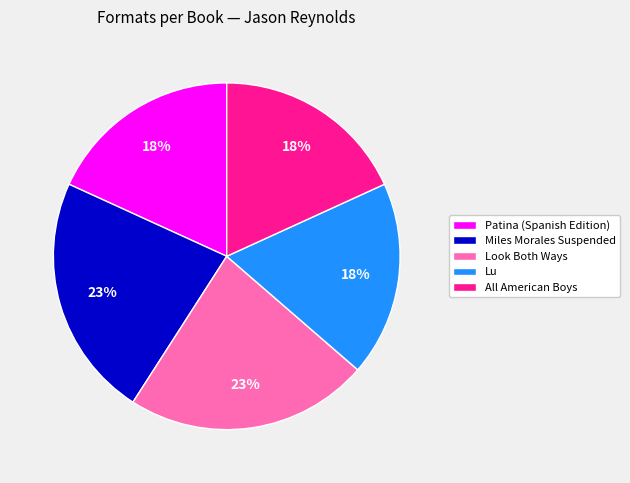

How many slices are in this pie chart?

5